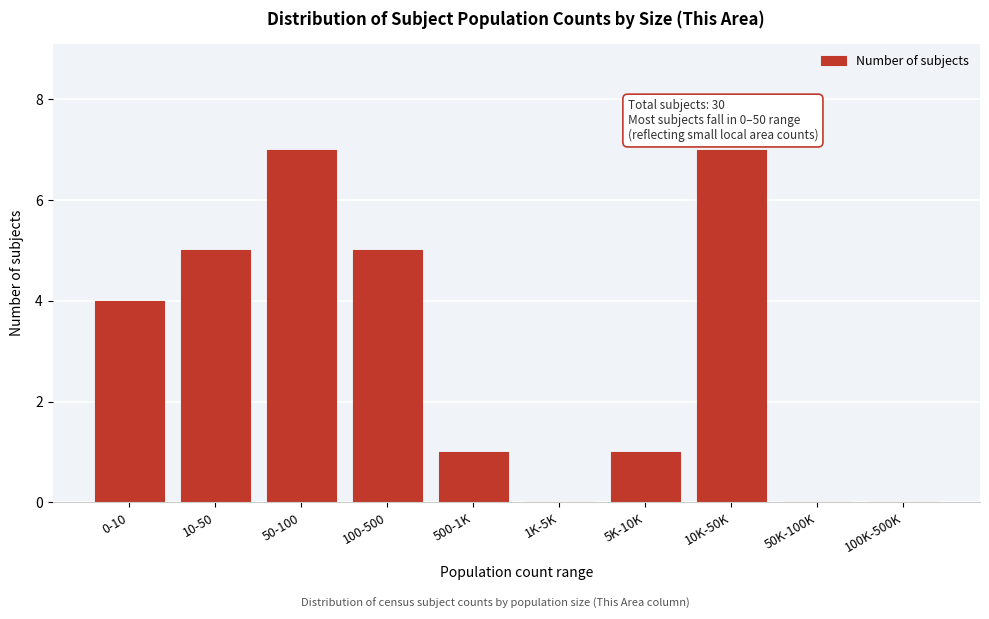

Reading left to right, extract all data points from this chart.

0-10=4	10-50=5	50-100=7	100-500=5	500-1K=1	1K-5K=0	5K-10K=1	10K-50K=7	50K-100K=0	100K-500K=0